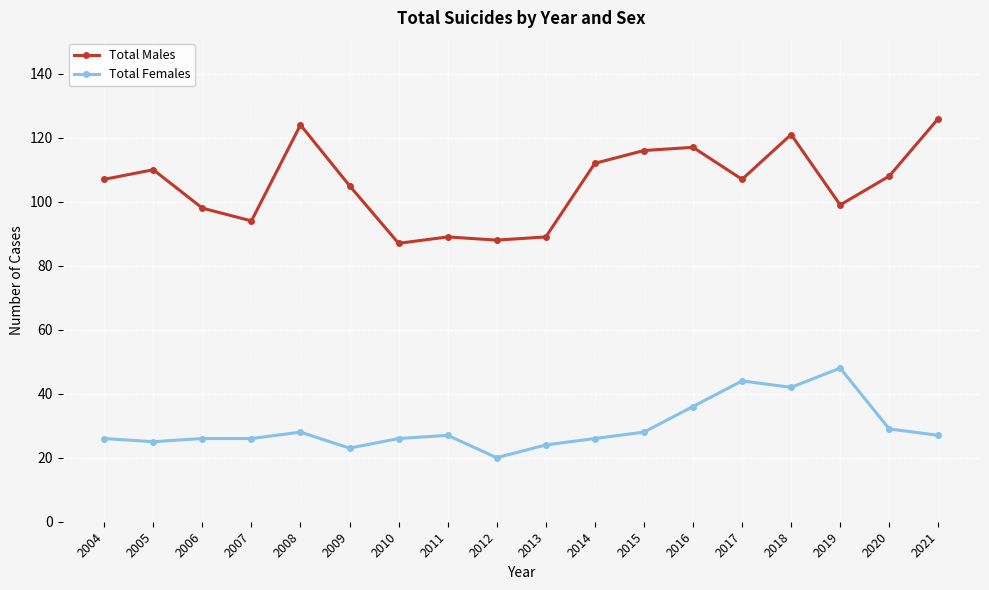

At which category is the sum across all series the highest?

2018